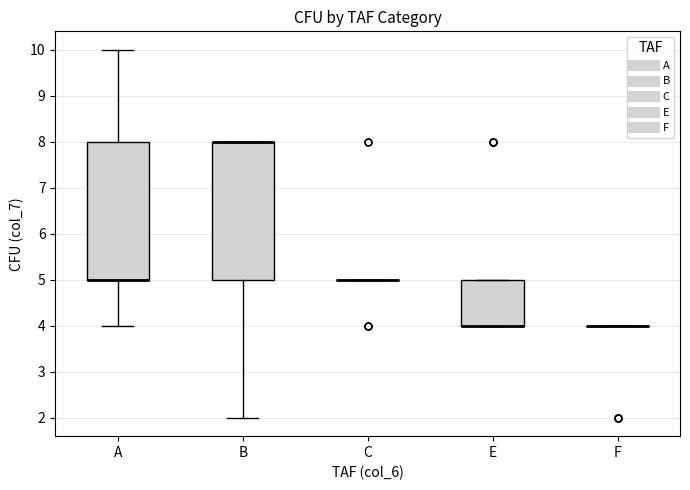

Reading left to right, read every box against the y-axis: the position of its median line, the range the box covers, and the ends of its whiskers. The values are not printed on the chart, so give them approximately, as read against the axis.

A: median 5 (drawn on the box's lower edge), box 5 to 8, whiskers 4 to 10
B: median 8 (drawn on the box's upper edge), box 5 to 8, whiskers 2 to 8
C: box collapsed to a line at 5, whiskers 5 to 5
E: median 4 (drawn on the box's lower edge), box 4 to 5, whiskers 4 to 5
F: box collapsed to a line at 4, whiskers 4 to 4